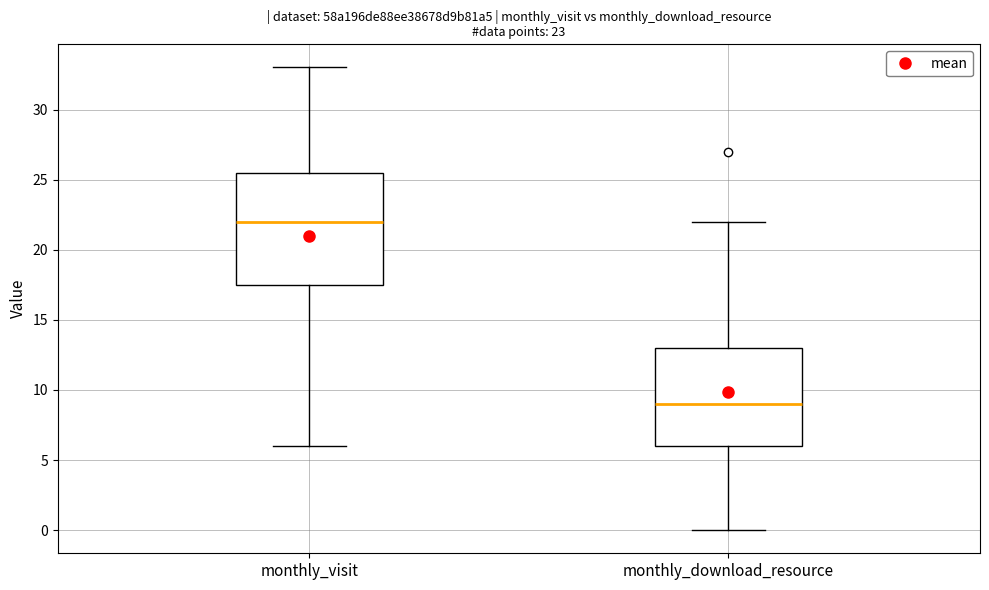

Which box's median line is the lowest?

monthly_download_resource